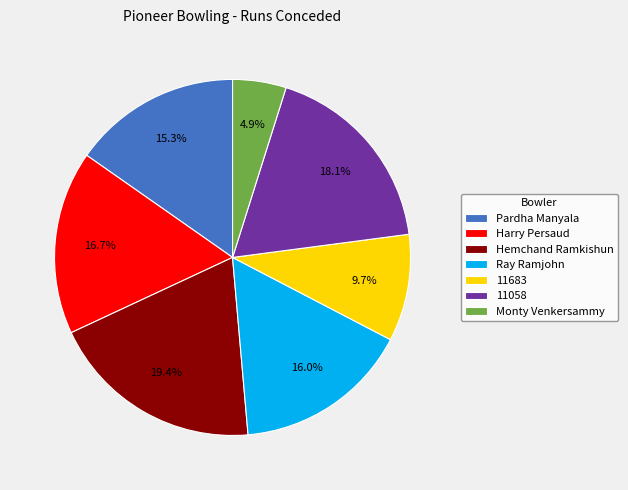

What is the smallest slice in the pie chart?

Monty Venkersammy